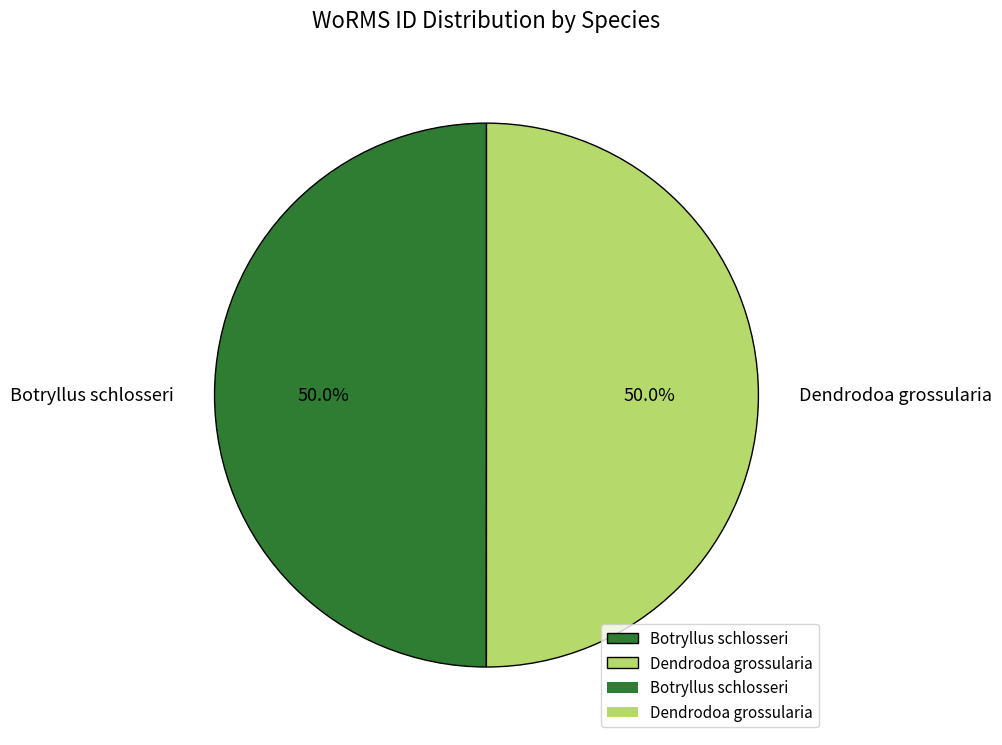

Is it true that Botryllus schlosseri is 39% of the pie?

False